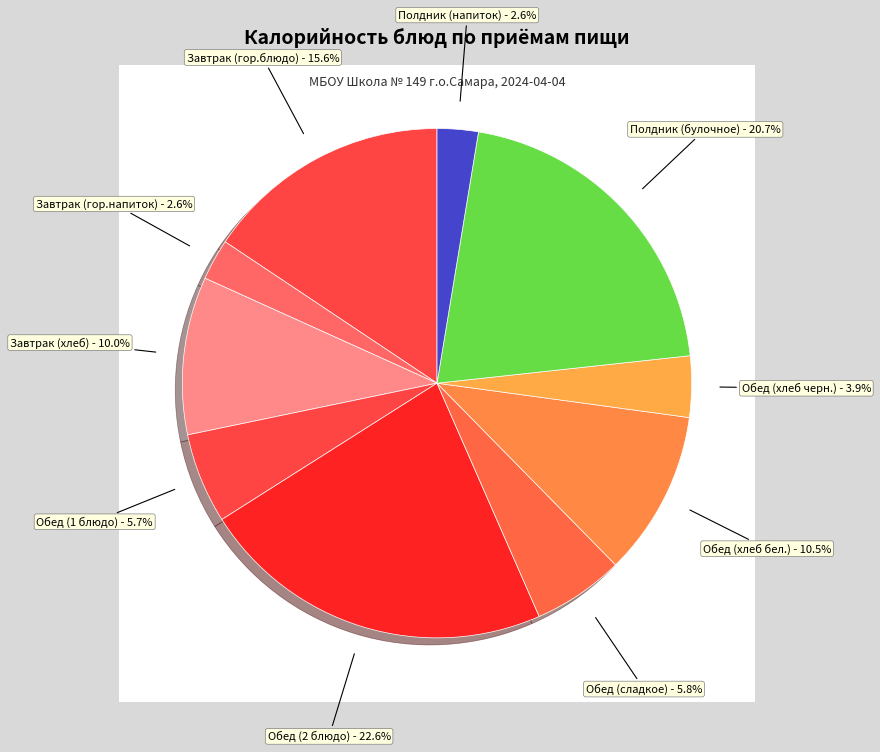

Is it true that Обед (сладкое) is 6% of the pie?

True